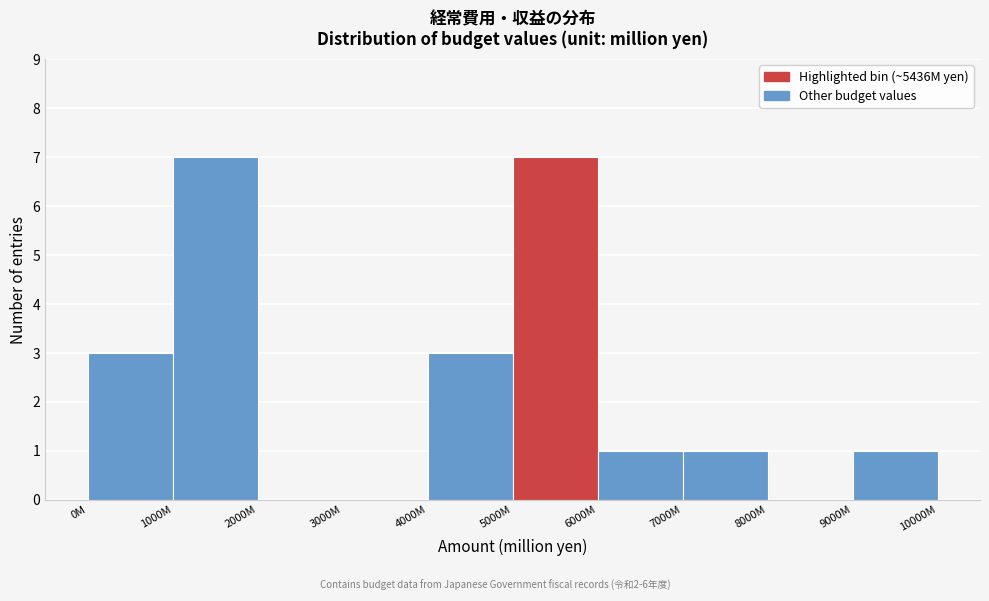

Reading right to left, transcribe all the data shown in this chart.

9000M=1	8000M=0	7000M=1	6000M=1	5000M=7	4000M=3	3000M=0	2000M=0	1000M=7	0M=3